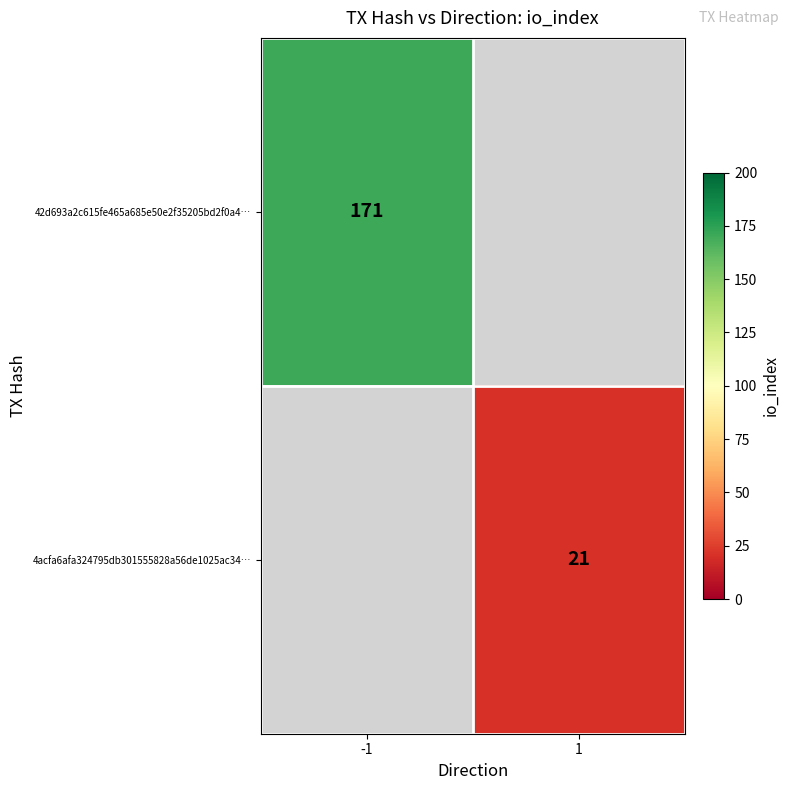

How many distinct data groups are displayed?

2